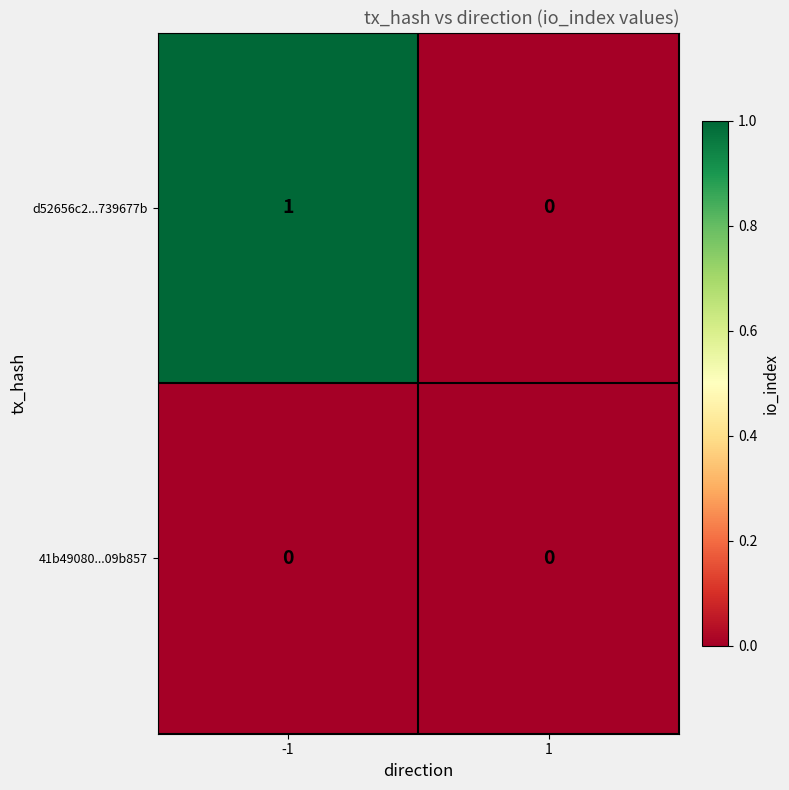

The value of 41b49080...09b857 at -1 is 0. True or false?

True